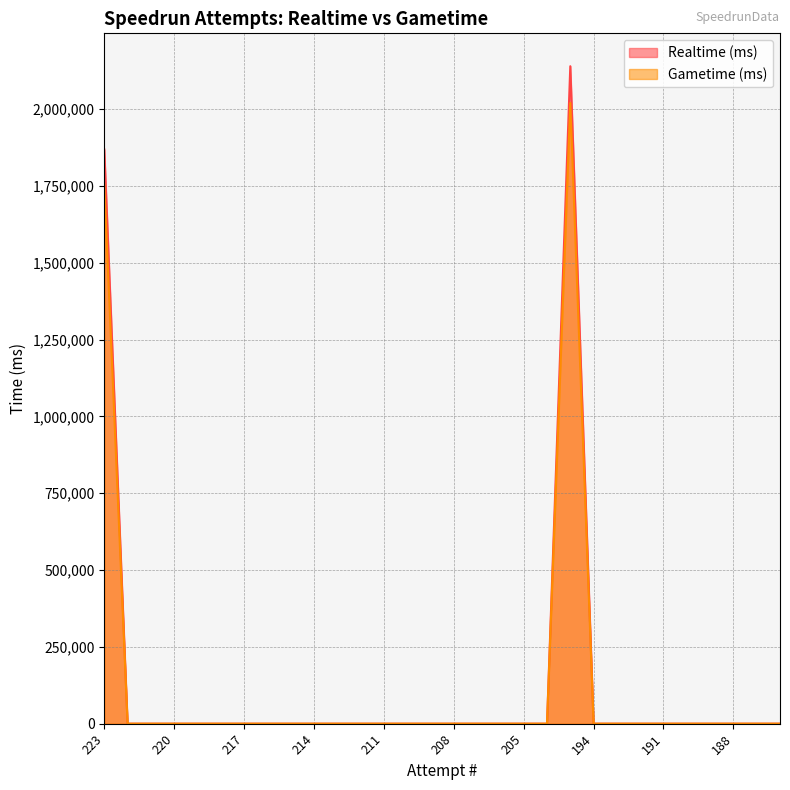

In Realtime (ms), how many points are higher than both neighbors (excluding endpoints)?

1